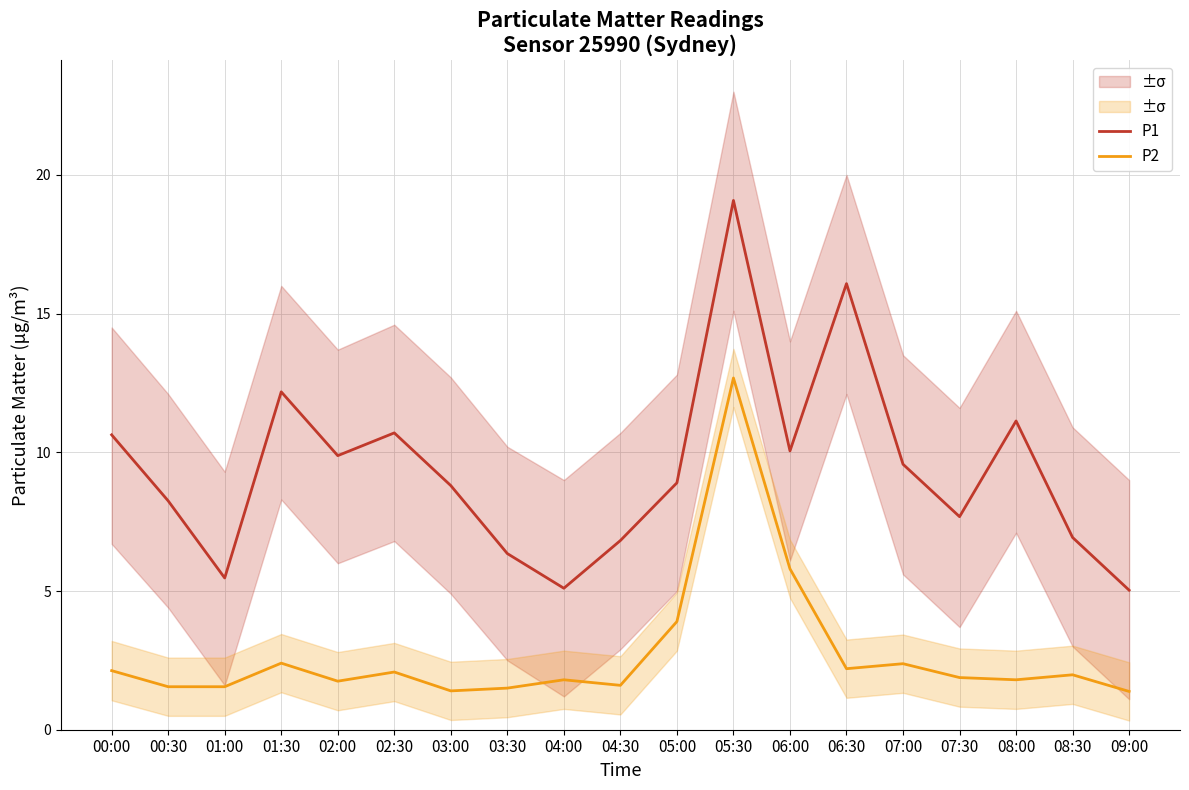

What is the value of the P2 point at the 16th from the left?

1.9